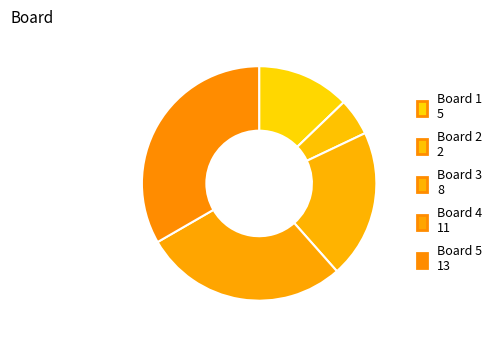

To the nearest percent, what portion does Board 2 represent?

5%